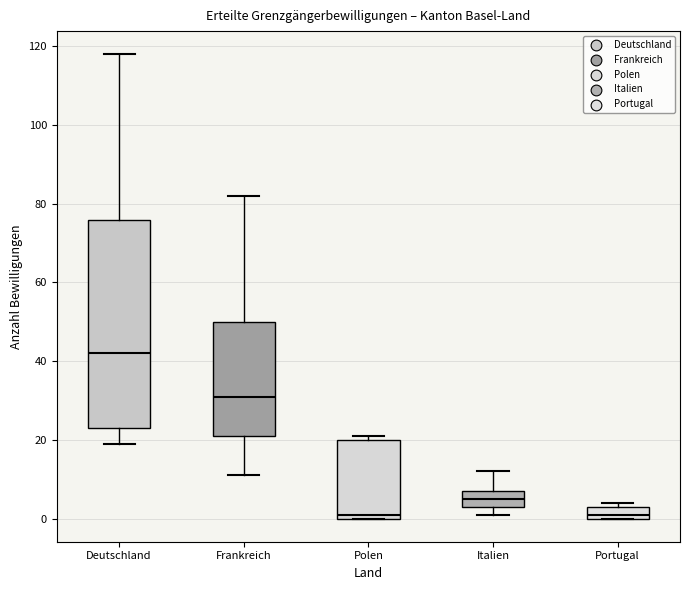

Which box has the highest median line?

Deutschland